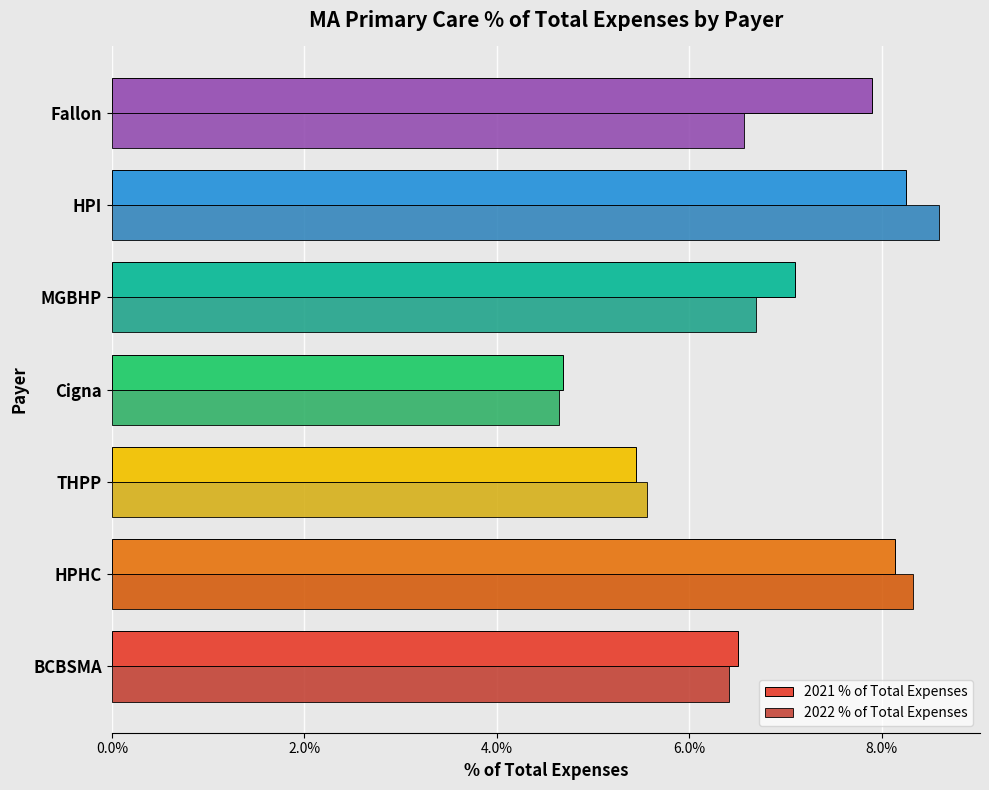

What are all the series names shown in the legend?

2021 % of Total Expenses, 2022 % of Total Expenses